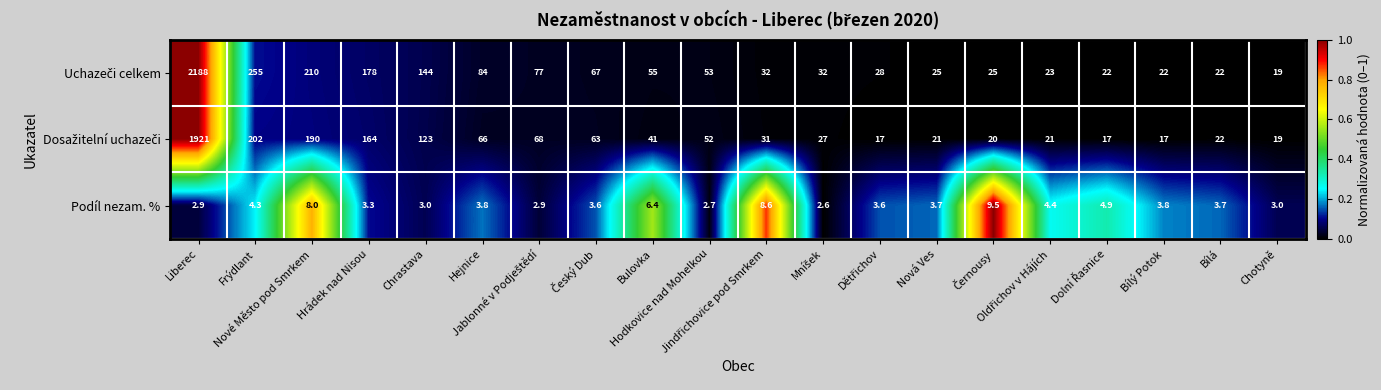

What is the maximum value shown in the chart?

2188.0